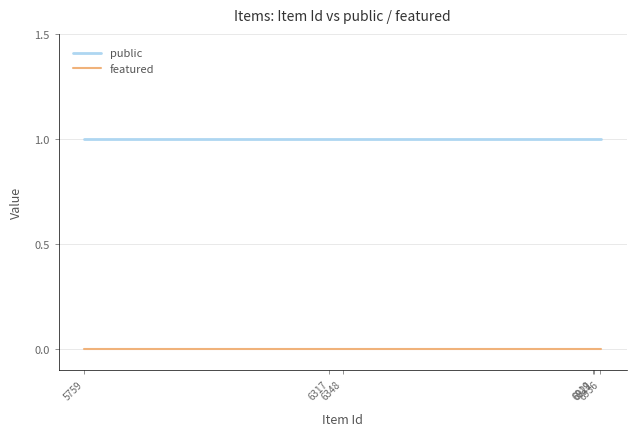

Count the number of data series in this chart.

2